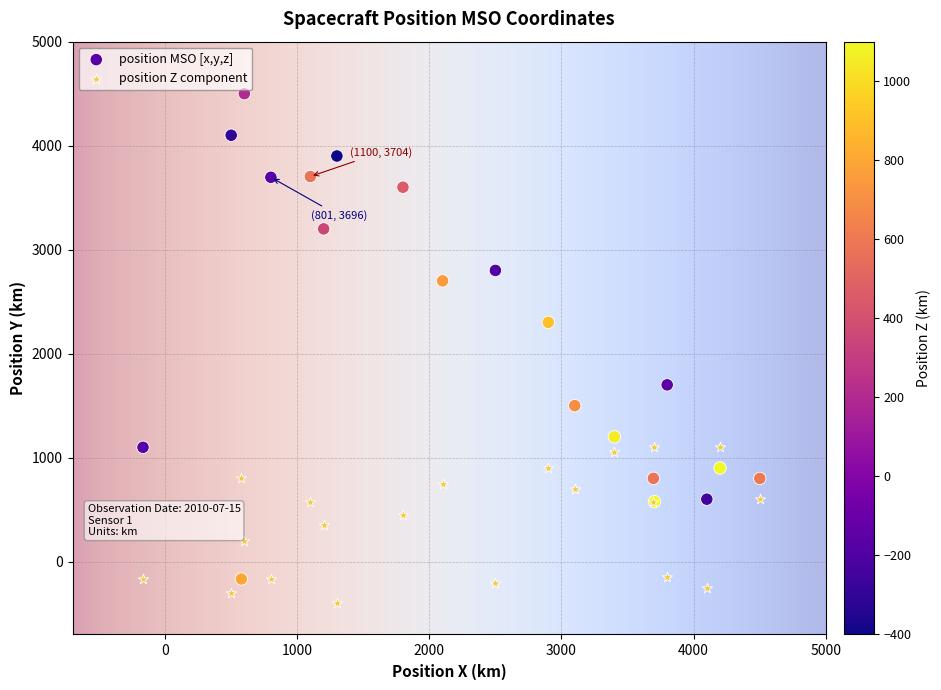

Which series contains the highest Y value?

position MSO [x,y,z]